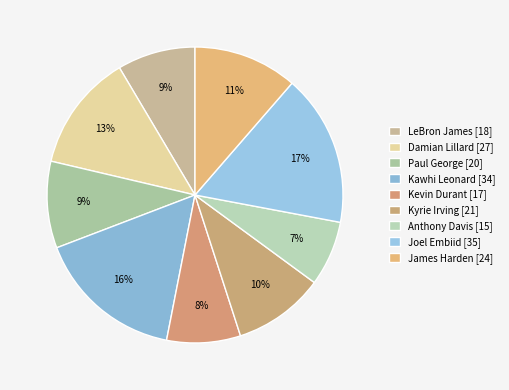

To the nearest percent, what portion does Paul George represent?

9%